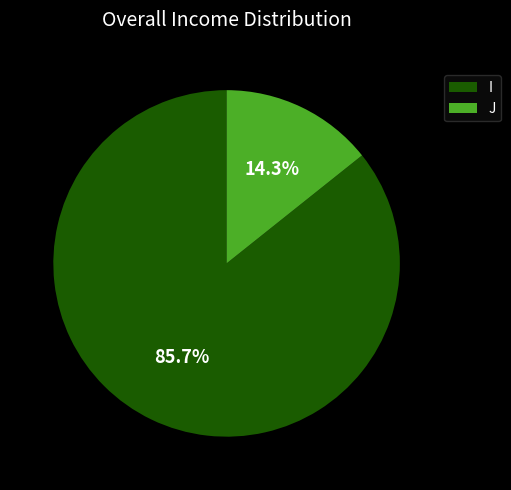

What percentage do I and J together represent?

100.0%